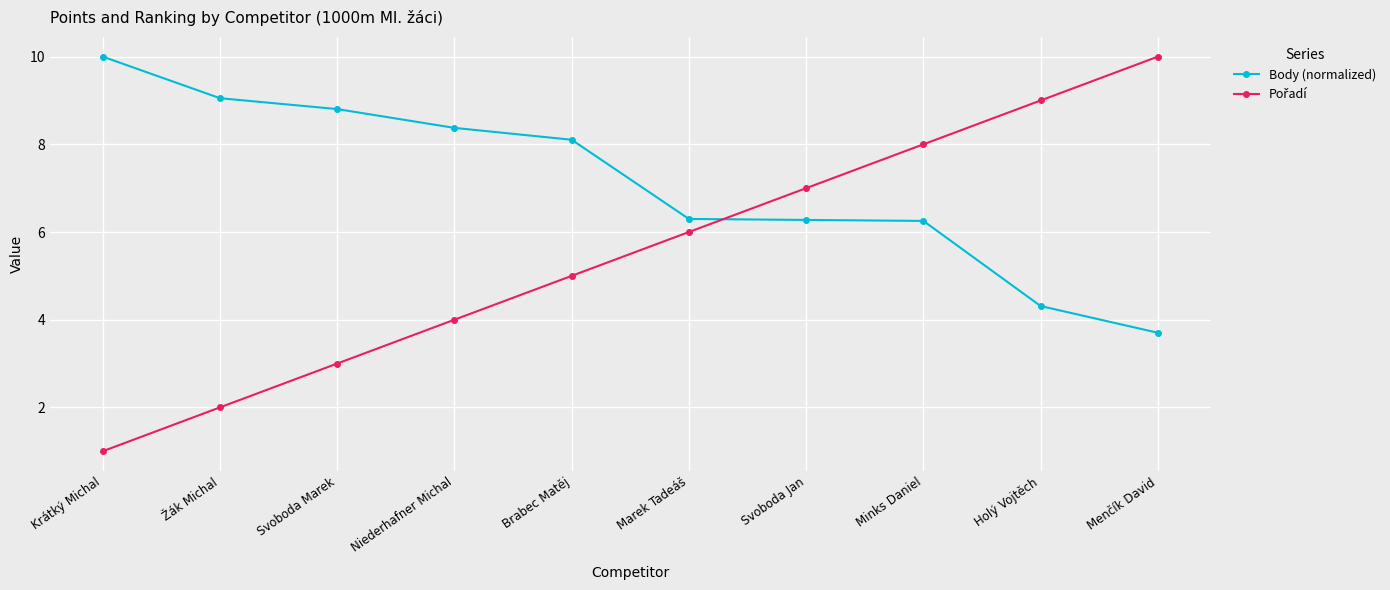

At which category is the sum across all series the highest?

Minks Daniel